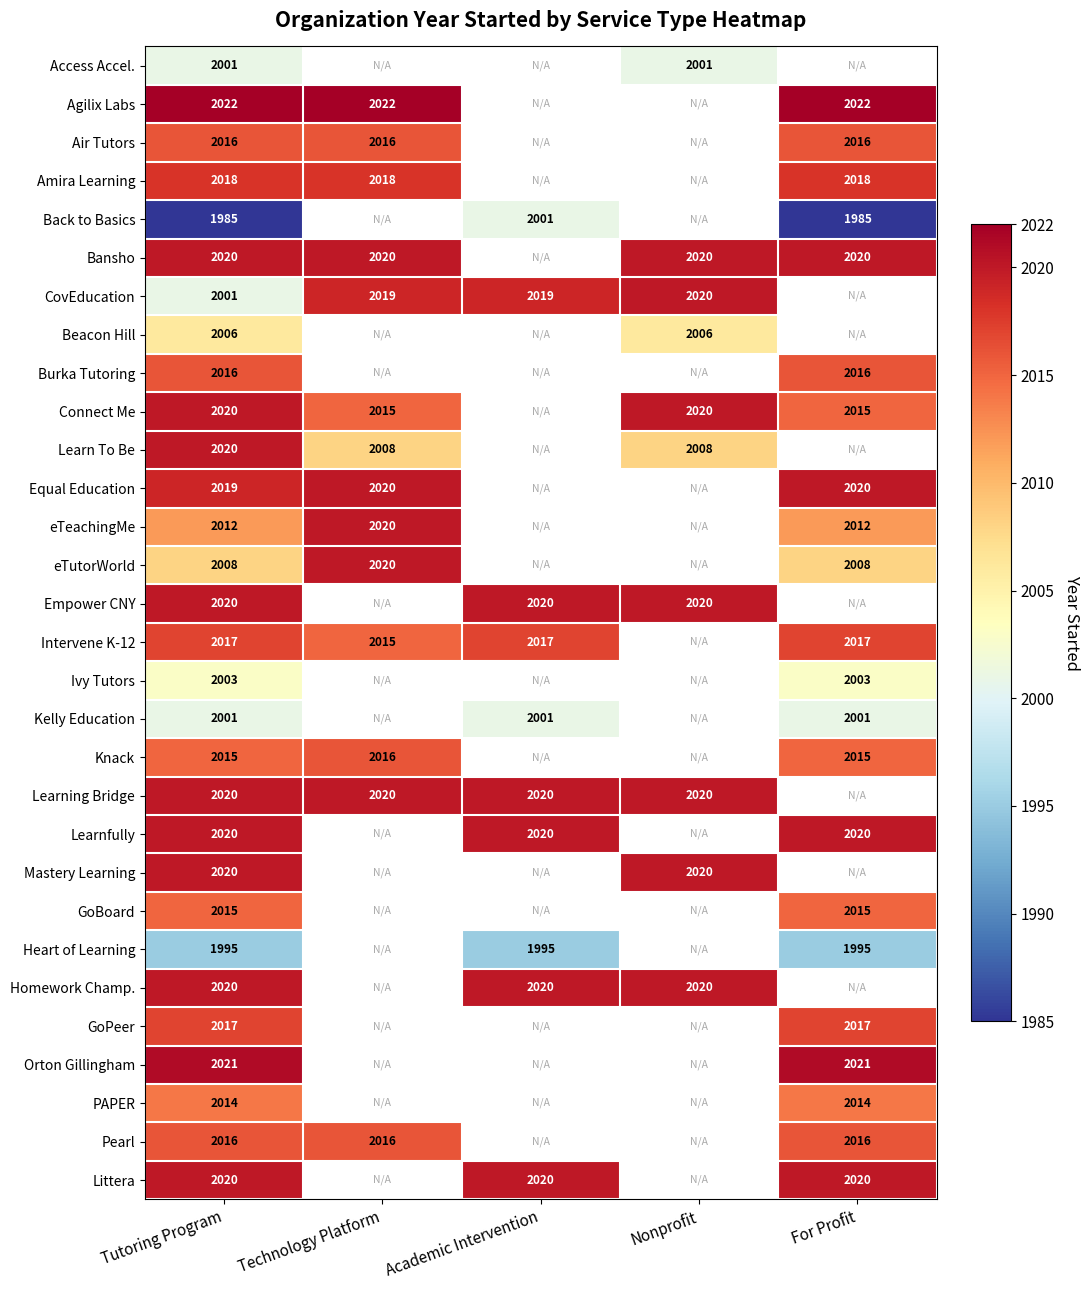

The Air Tutors series shows 2016 at For Profit. True or false?

True